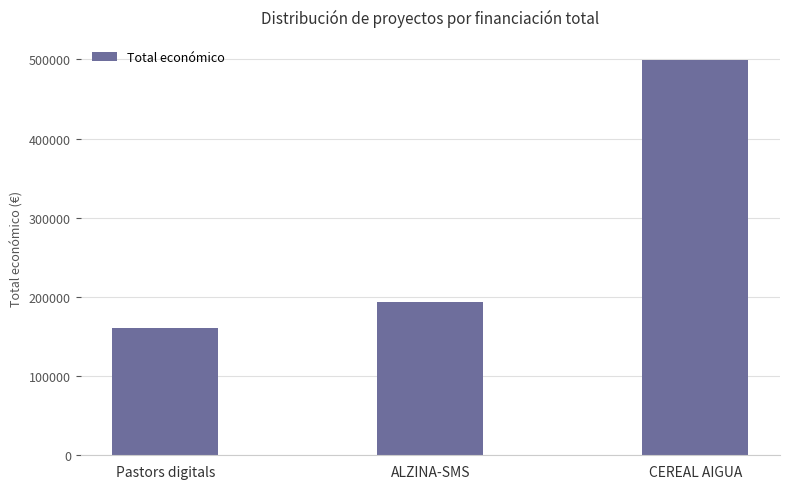

Rank the categories by value from lowest to highest.

Pastors digitals, ALZINA-SMS, CEREAL AIGUA